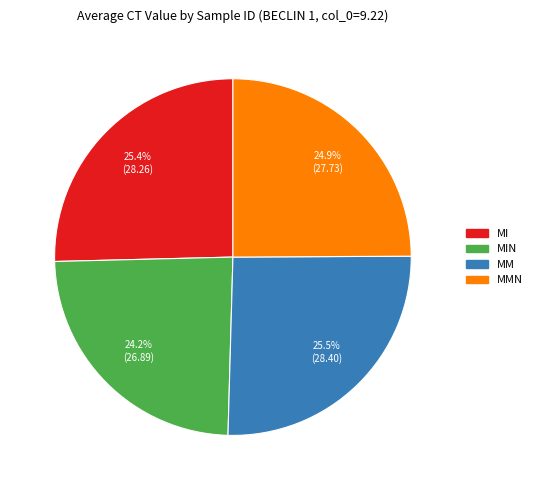

Combined, do MIN and MM account for over 50%?

No